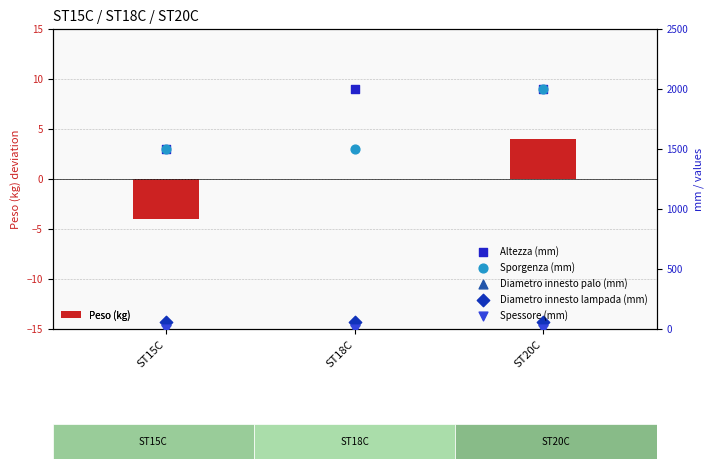

Which series has the largest total across all categories?

Altezza (mm)